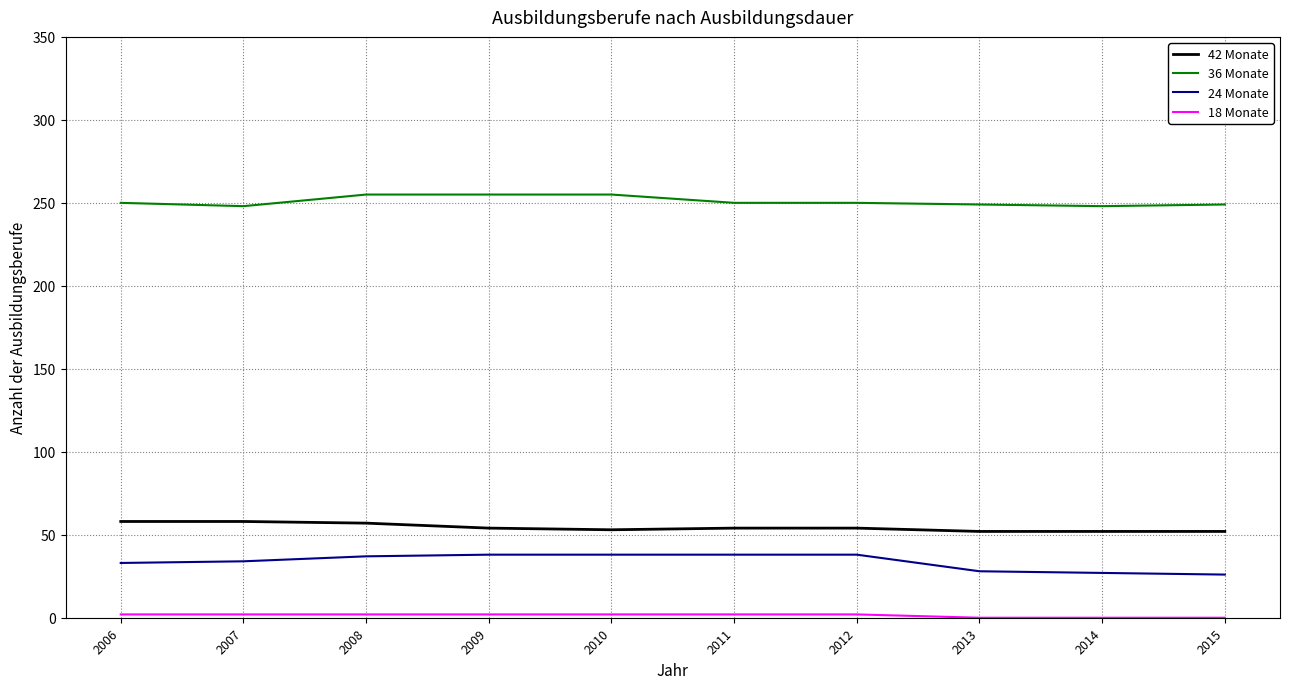

What is the average value of the 24 Monate series?

34